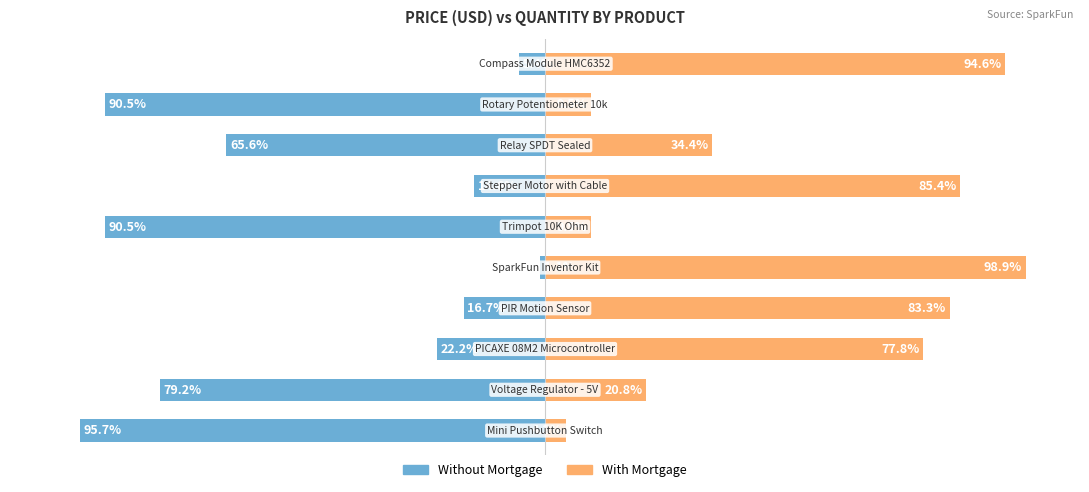

What is the smallest value displayed?

-95.7